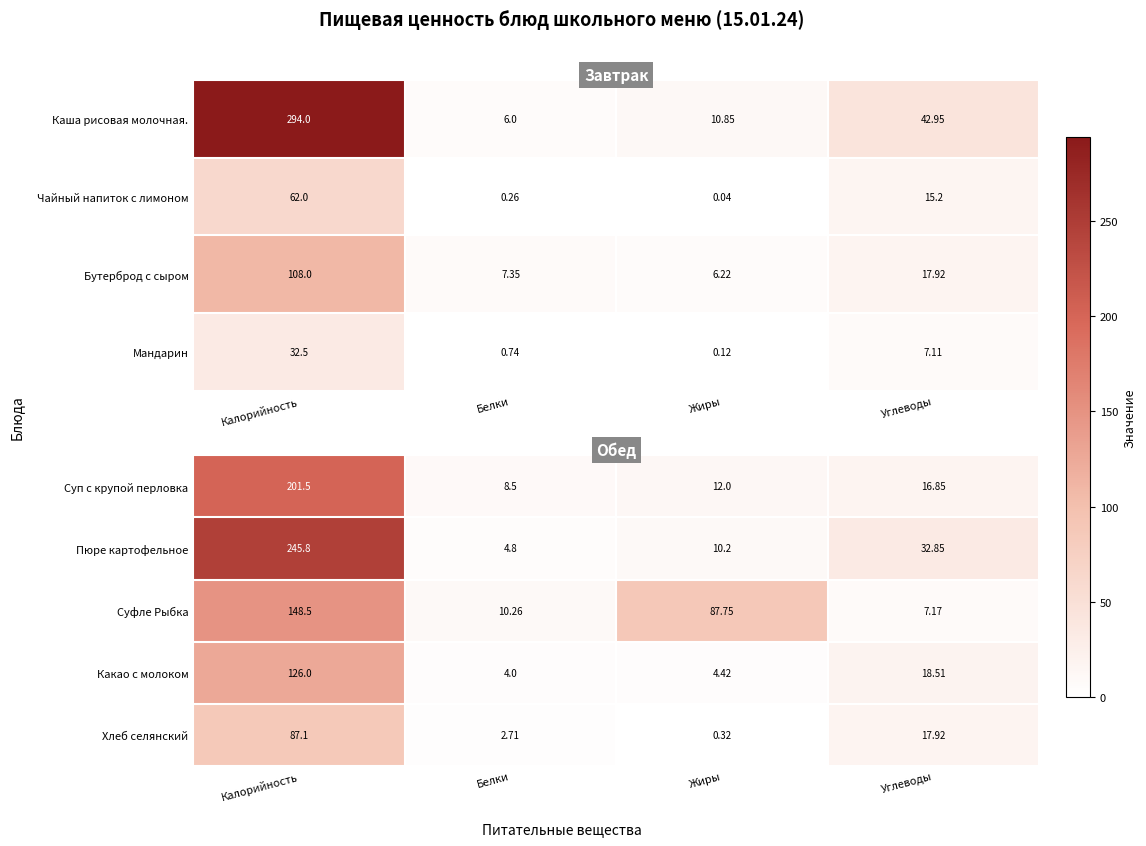

How many data points in Пюре картофельное are less than 32?

2